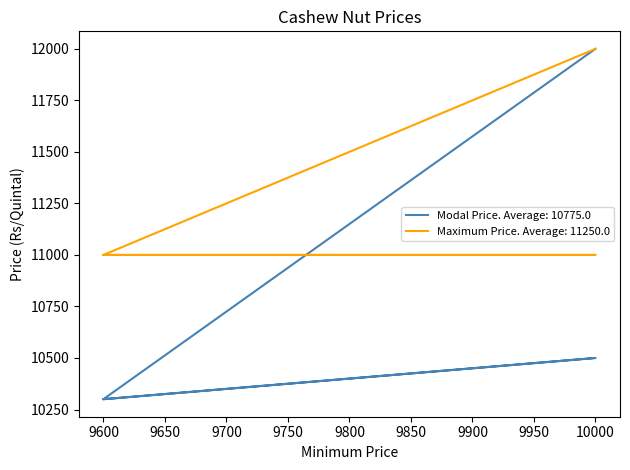

At which category does the chart reach its minimum across all series?

9600